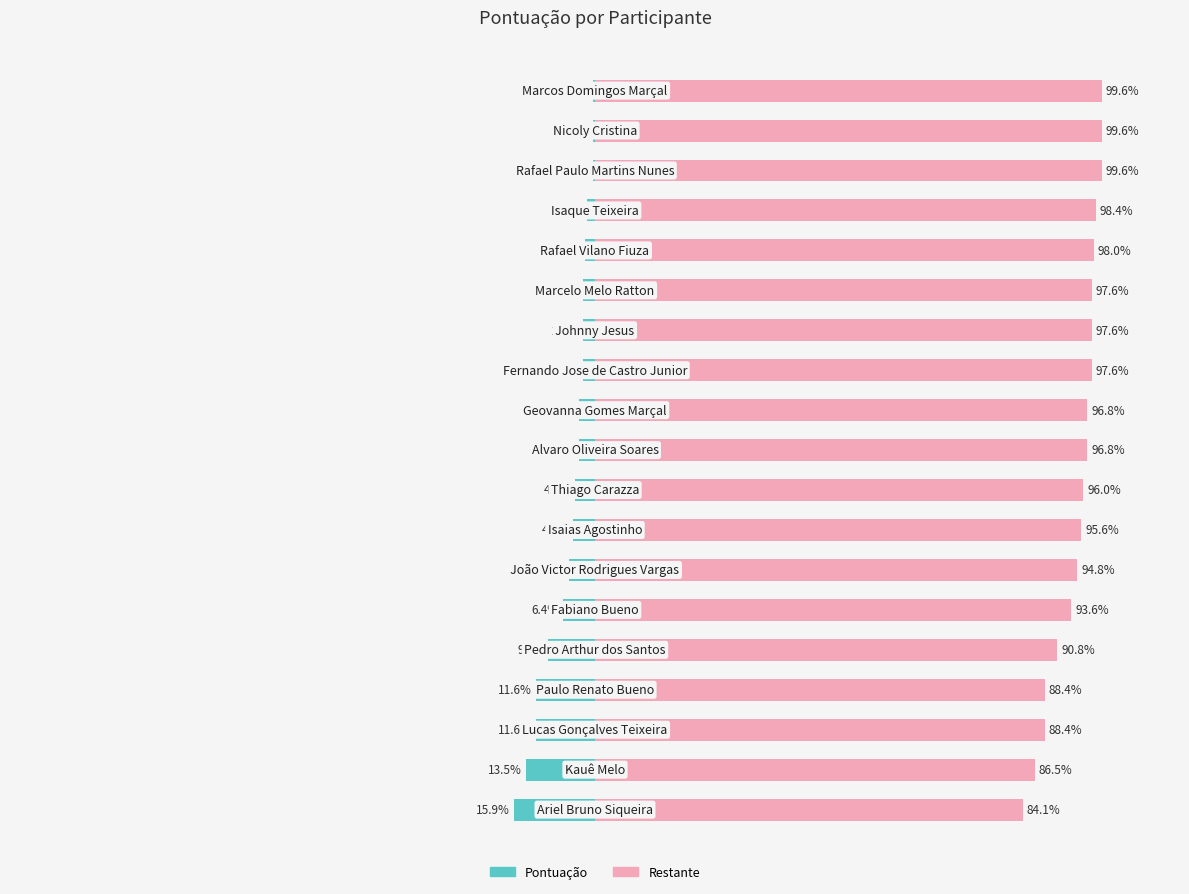

What are all the series names shown in the legend?

Pontuação, Restante